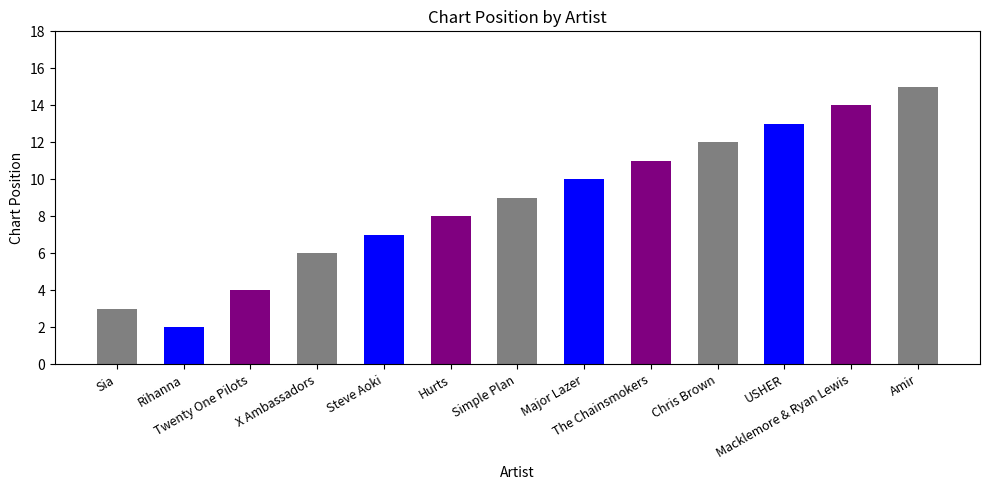

What is the label of the 6th bar from the right?

Major Lazer